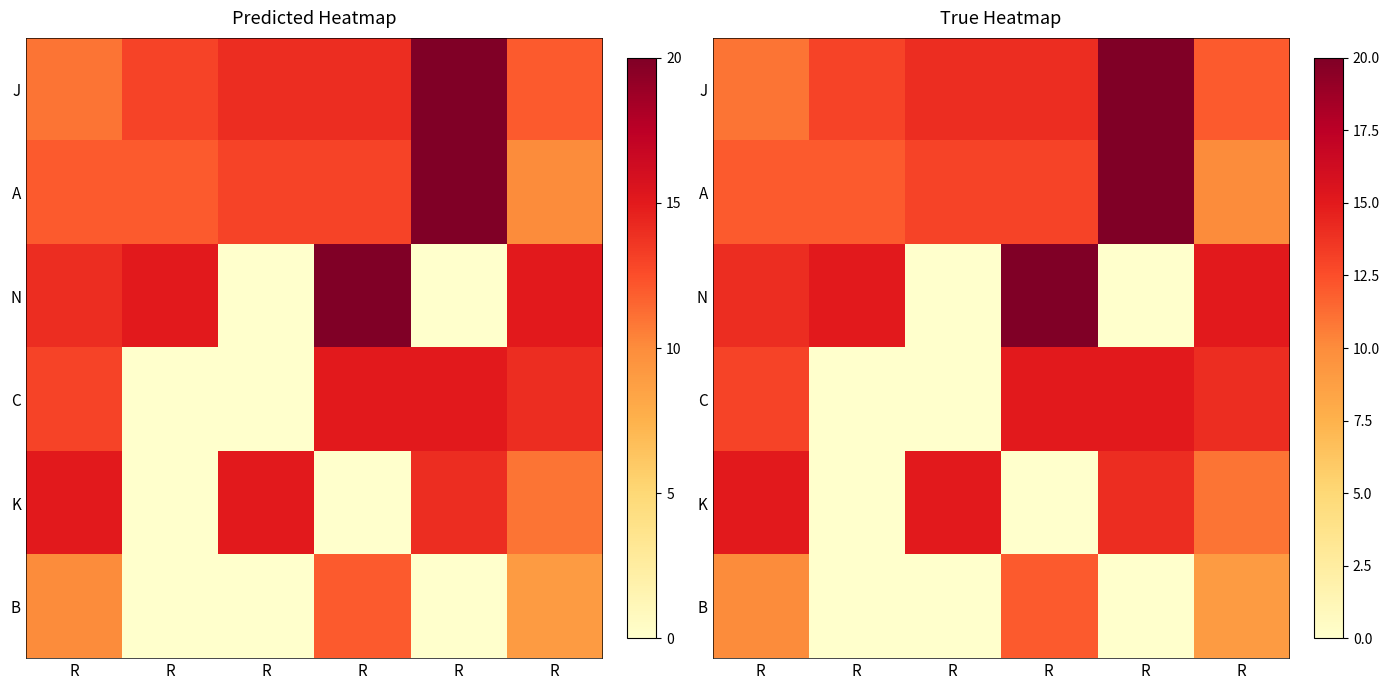

What is the difference between the maximum and minimum values in the B series?

12